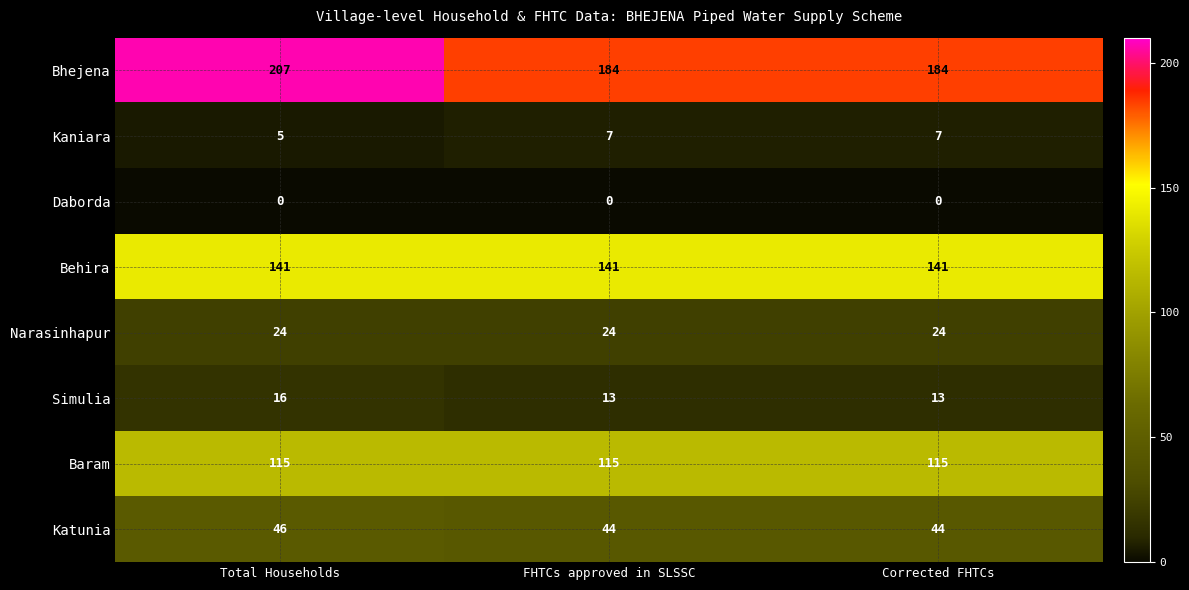

What is the greatest value displayed?

207